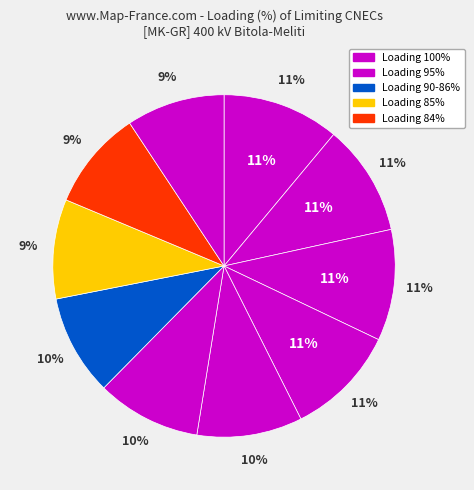

Count the number of slices in the pie.

10